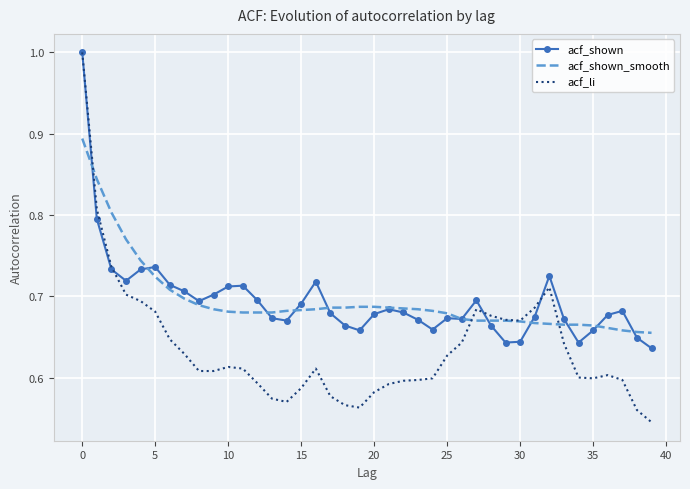

How many categories are shown in the chart?

40